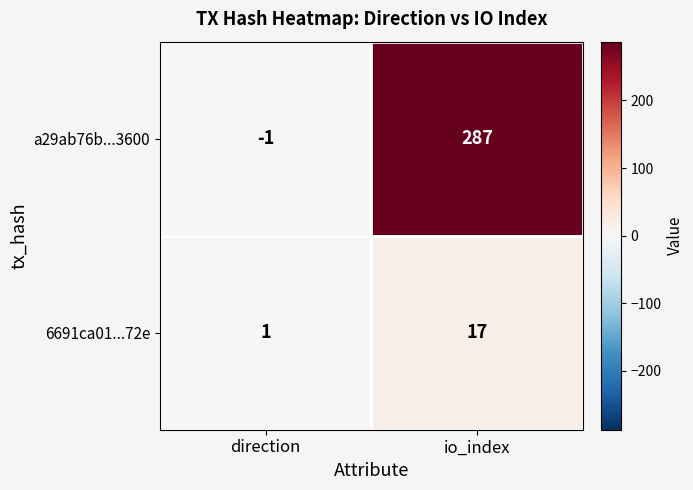

Which series has the widest spread of values?

a29ab76b...3600